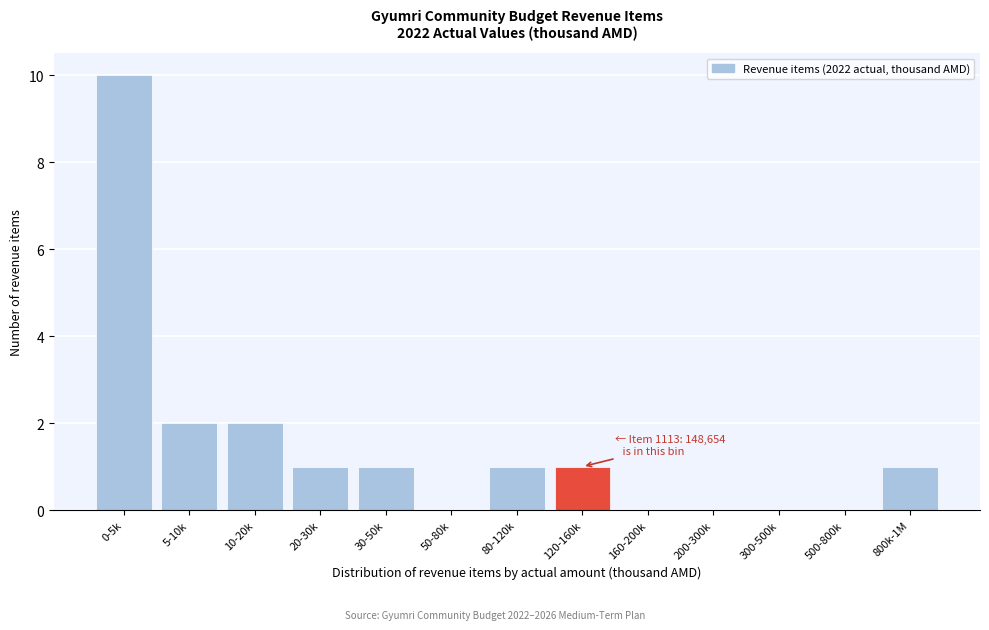

Reading right to left, list all the values displayed in this chart.

800k-1M=1	500-800k=0	300-500k=0	200-300k=0	160-200k=0	120-160k=1	80-120k=1	50-80k=0	30-50k=1	20-30k=1	10-20k=2	5-10k=2	0-5k=10